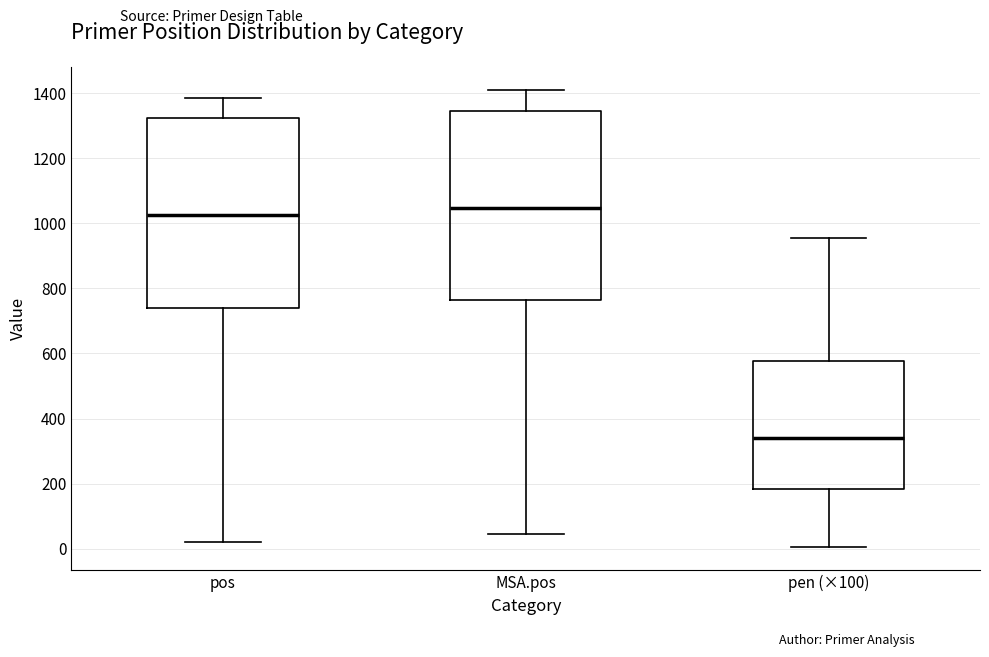

Where does the upper whisker of the box for pen (×100) end on the y-axis? The values are not printed on the chart, so give them approximately, as read against the axis.

960